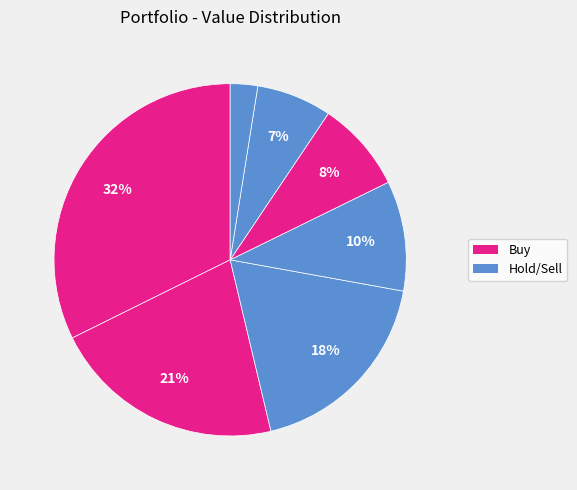

To the nearest percent, what is the average slice percentage?

14%